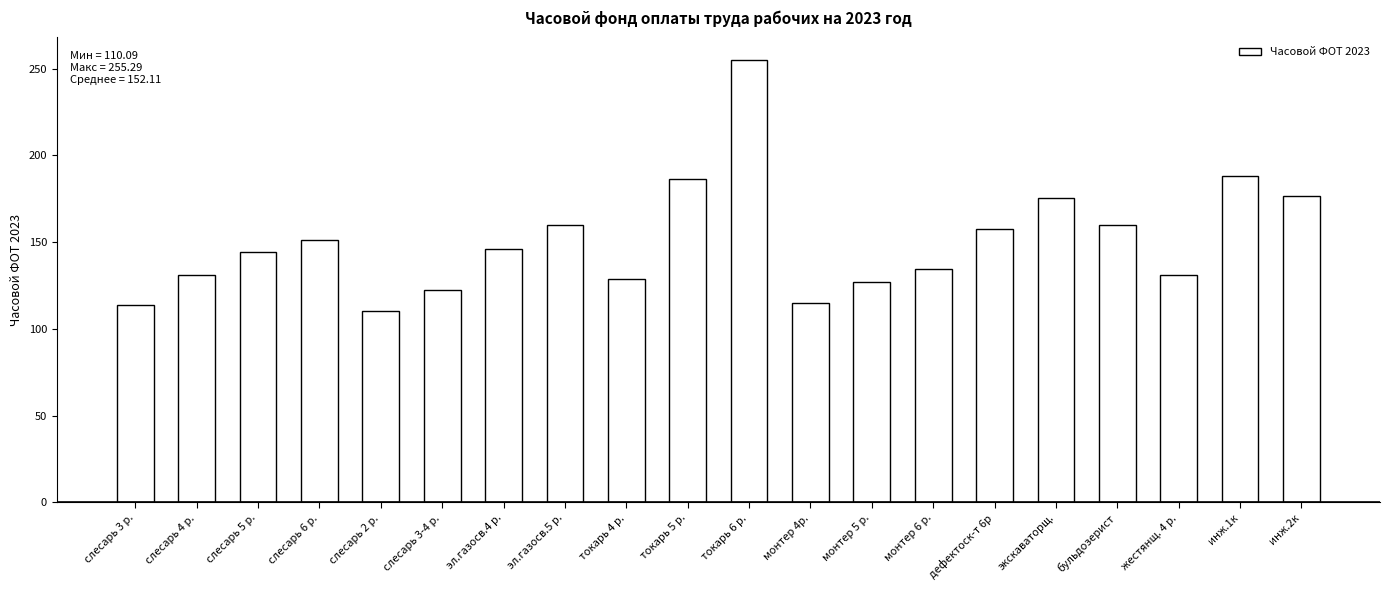

Is it true that the value at слесарь 3 р. is 38.7?

False